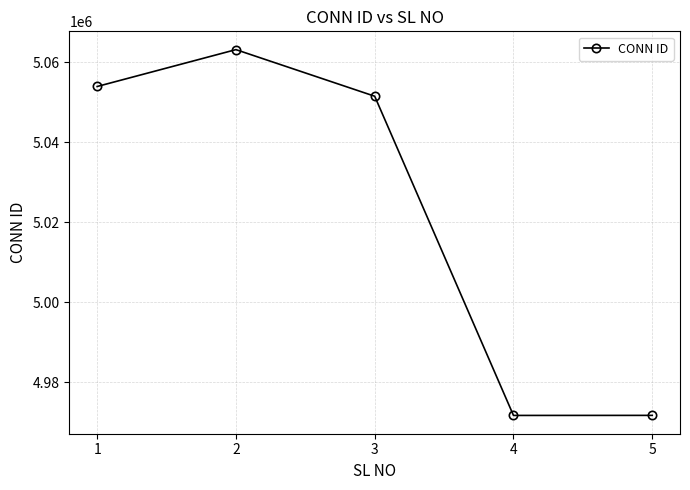

The value at 1 is 5053983. True or false?

True